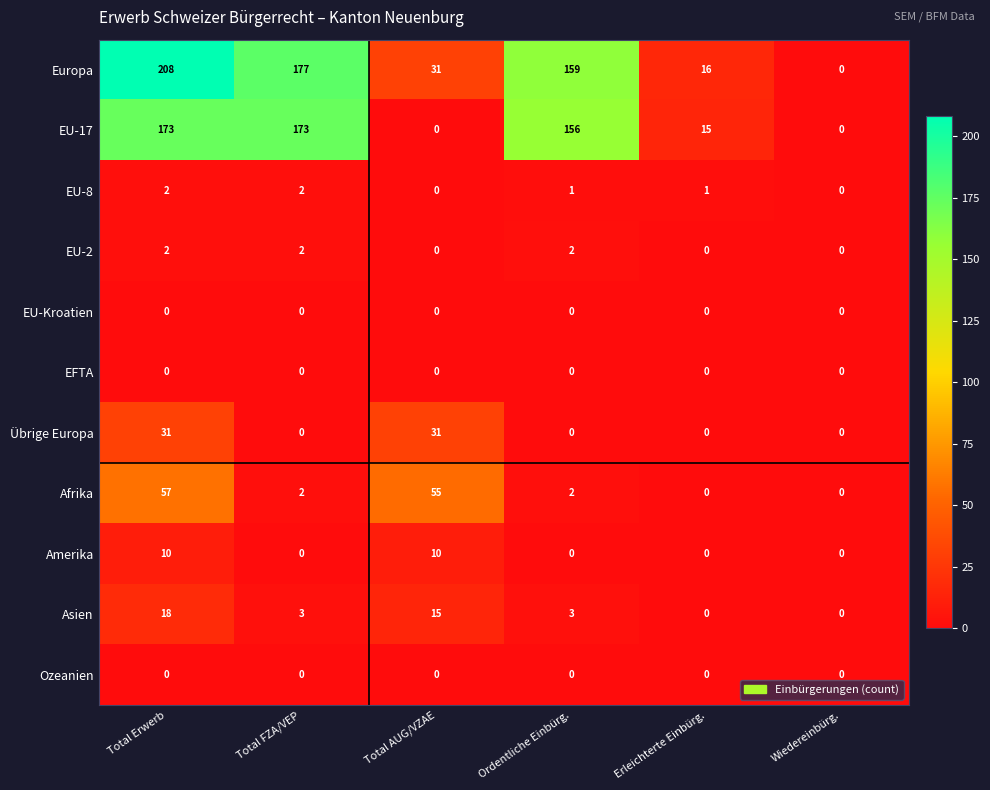

What is the maximum value shown in the chart?

208